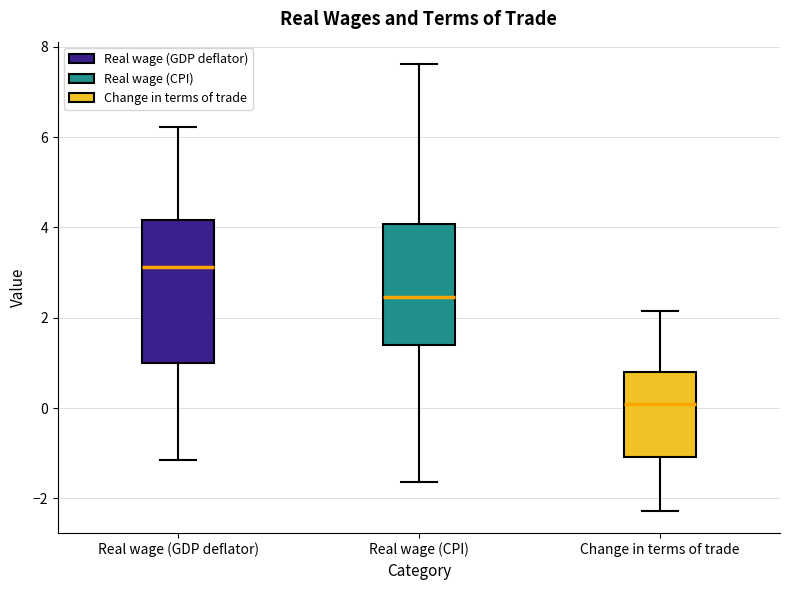

Reading left to right, read every box against the y-axis: the position of its median line, the range the box covers, and the ends of its whiskers. The values are not printed on the chart, so give them approximately, as read against the axis.

Real wage (GDP deflator): median 3.2, box 1.0 to 4.2, whiskers -1.2 to 6.2
Real wage (CPI): median 2.4, box 1.4 to 4.0, whiskers -1.6 to 7.6
Change in terms of trade: median 0.0, box -1.0 to 0.8, whiskers -2.2 to 2.2